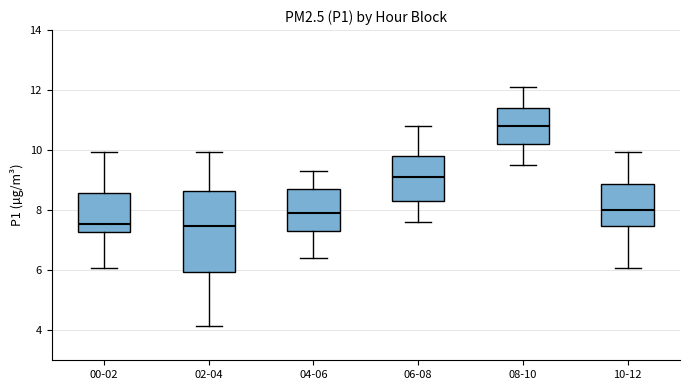

Which box is the tallest, from its lower edge to its upper edge?

02-04